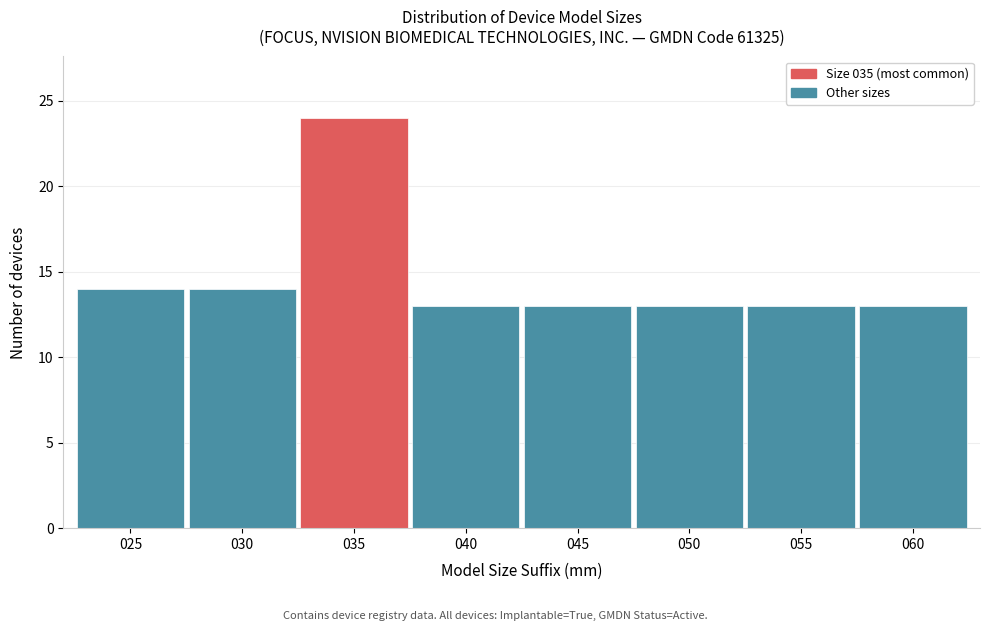

What is the height of the bar covering 52.5 to 57.5 on the x-axis? The values are not printed on the chart, so give them approximately, as read against the axis.

13